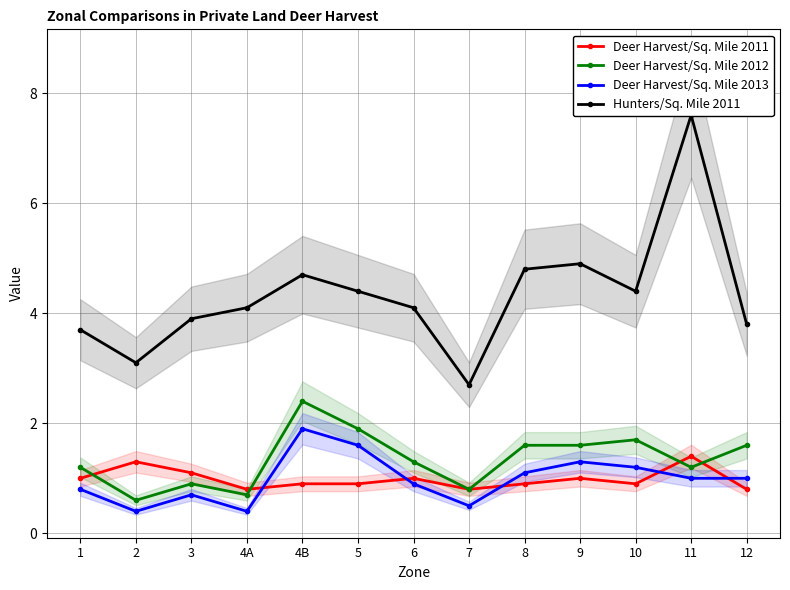

Which series has the largest range (max minus min)?

Hunters/Sq. Mile 2011